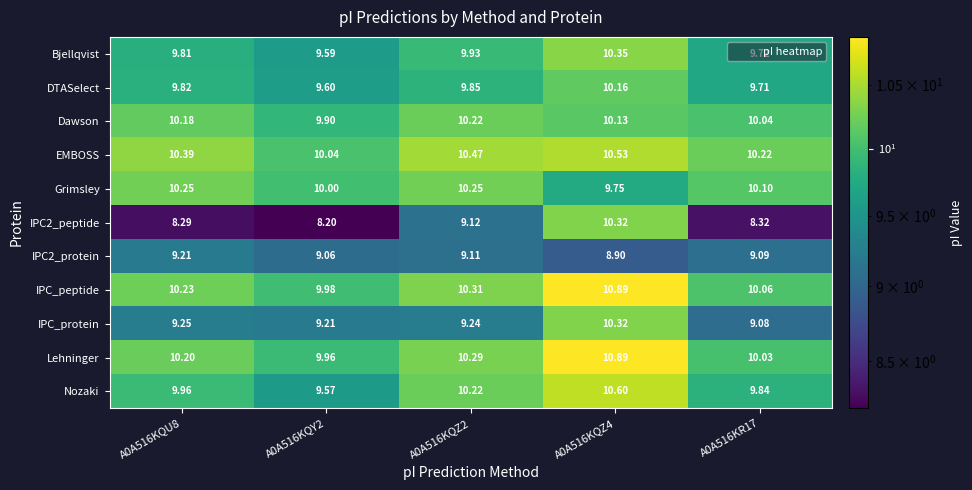

Is the value of EMBOSS at A0A516KQU8 greater than the value of IPC_protein at A0A516KQZ4?

Yes